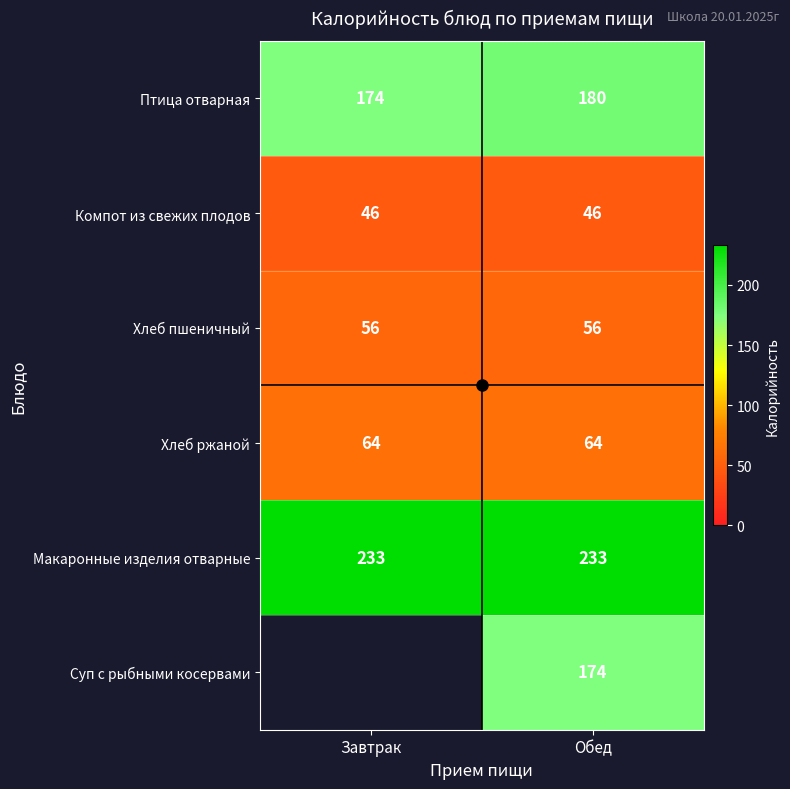

What value does the Хлеб пшеничный series have at Обед?

56